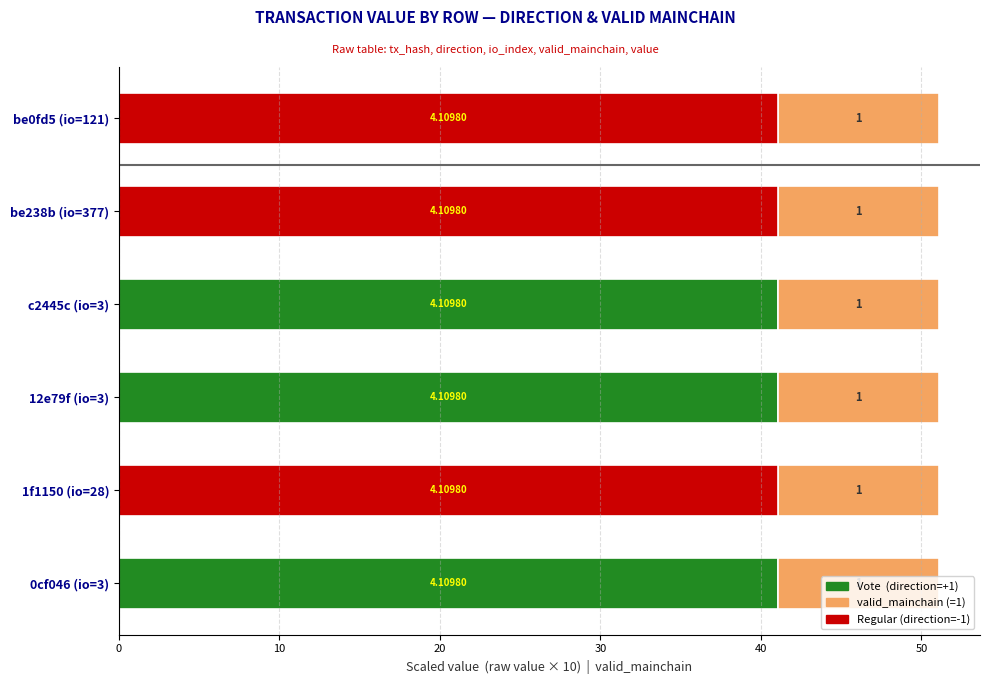

The Regular (direction=-1) series shows 16.9 at 30. True or false?

False